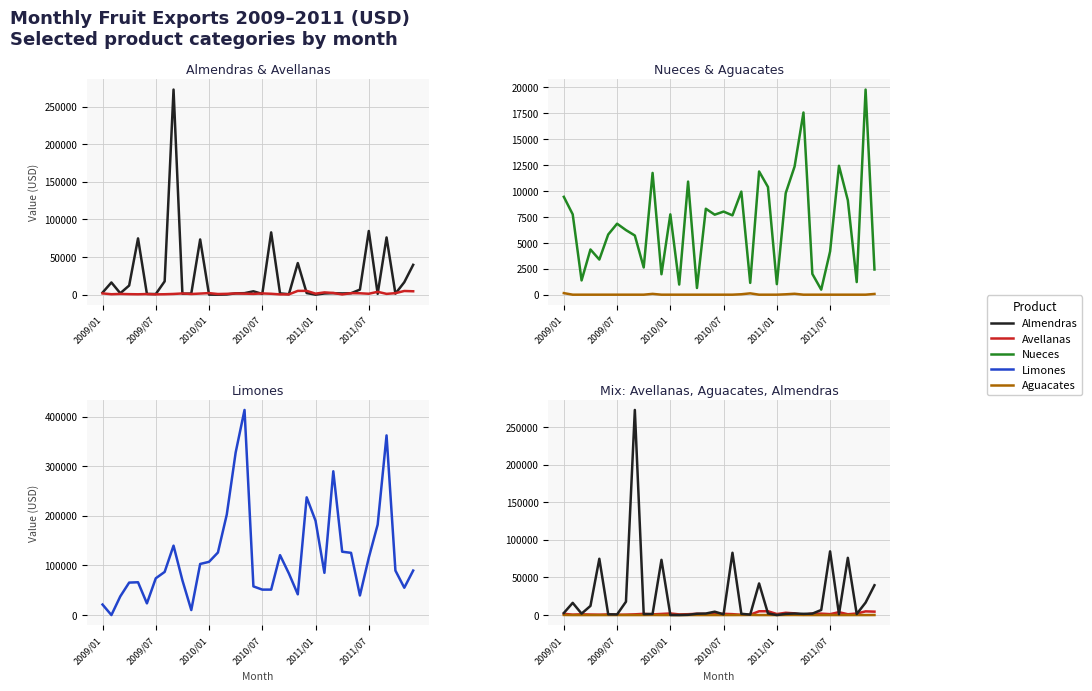

Where is the first local maximum for Aguacates (col_17)?

10